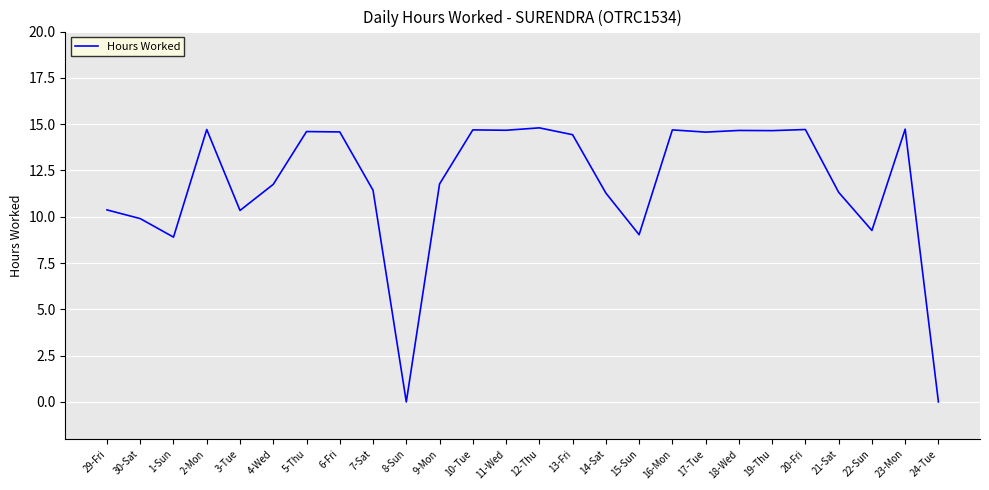

What position from the left is 21-Sat?

23